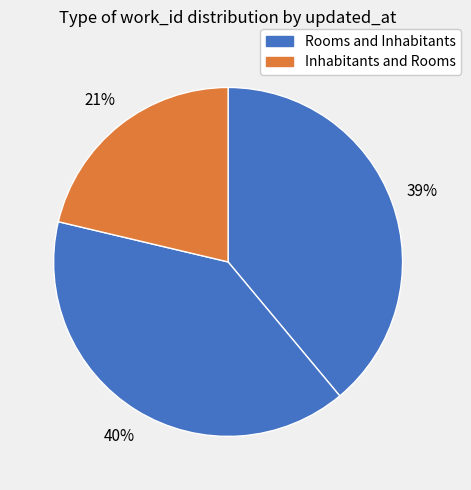

Does any single category account for the majority?

No